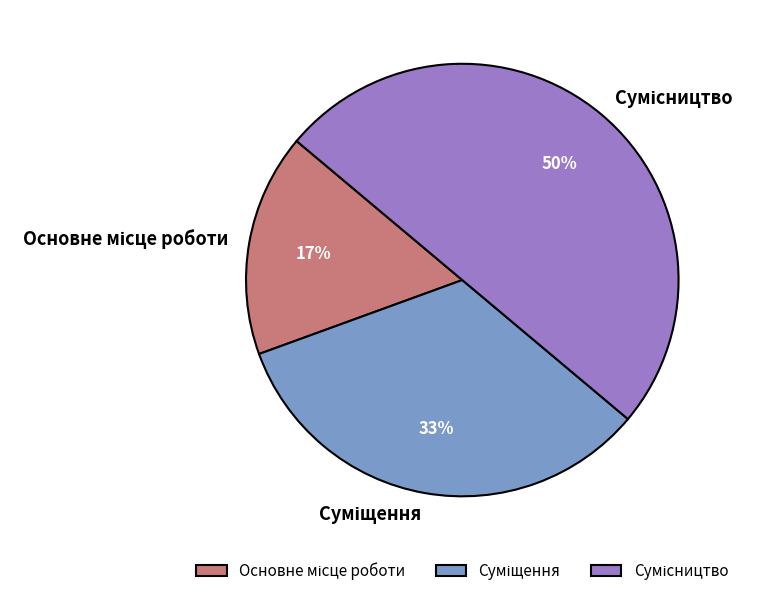

To the nearest percent, what is the difference between the largest and smallest slice percentages?

33%